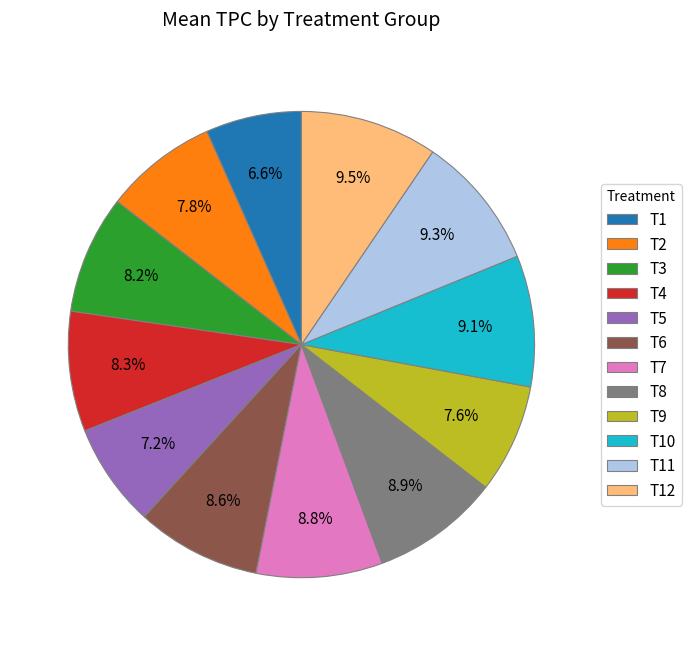

How many slices are in this pie chart?

12